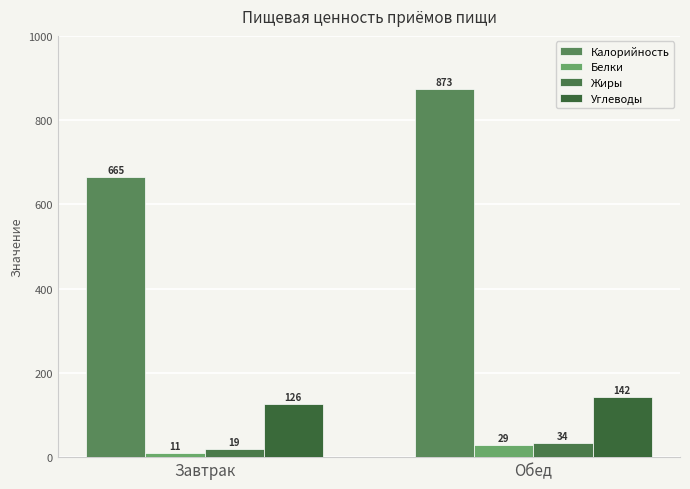

Reading left to right, extract all data points from this chart.

Калорийность: 665.0	873.2
Белки: 10.7	28.8
Жиры: 19.4	33.6
Углеводы: 125.5	142.5